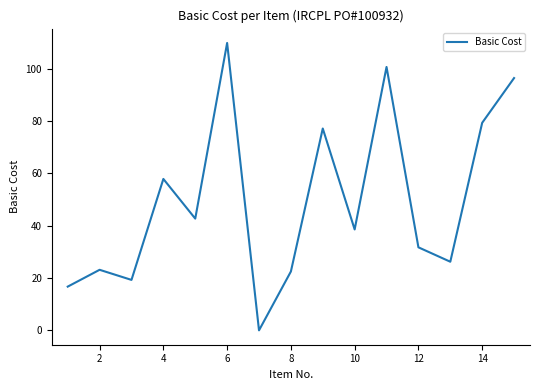

Does the chart have visible grid lines?

No